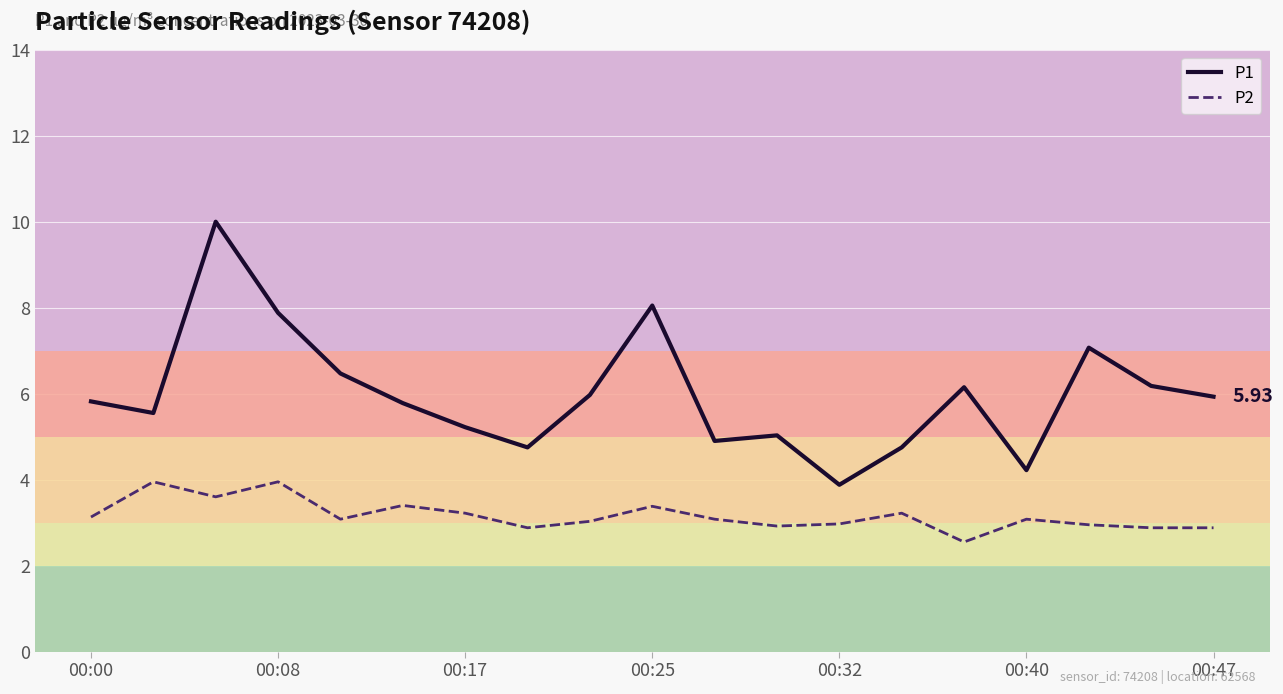

True or false: P2 and P1 cross at least once.

False